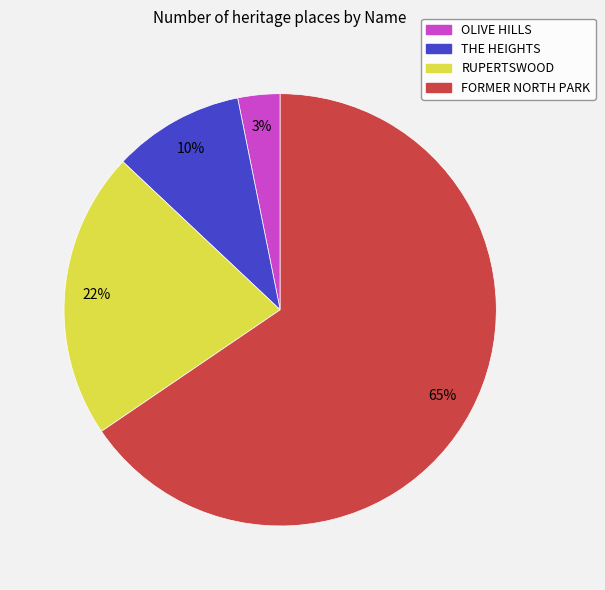

Is the sum of OLIVE HILLS and FORMER NORTH PARK greater than half?

Yes